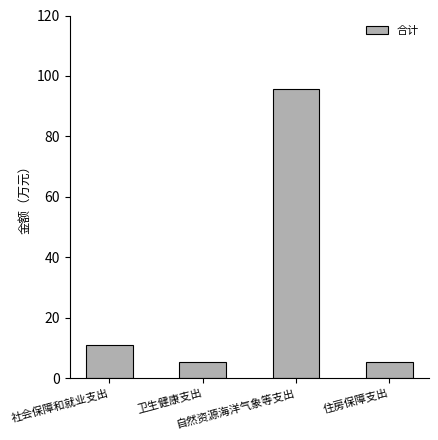

Between 住房保障支出 and 社会保障和就业支出, which is larger?

社会保障和就业支出